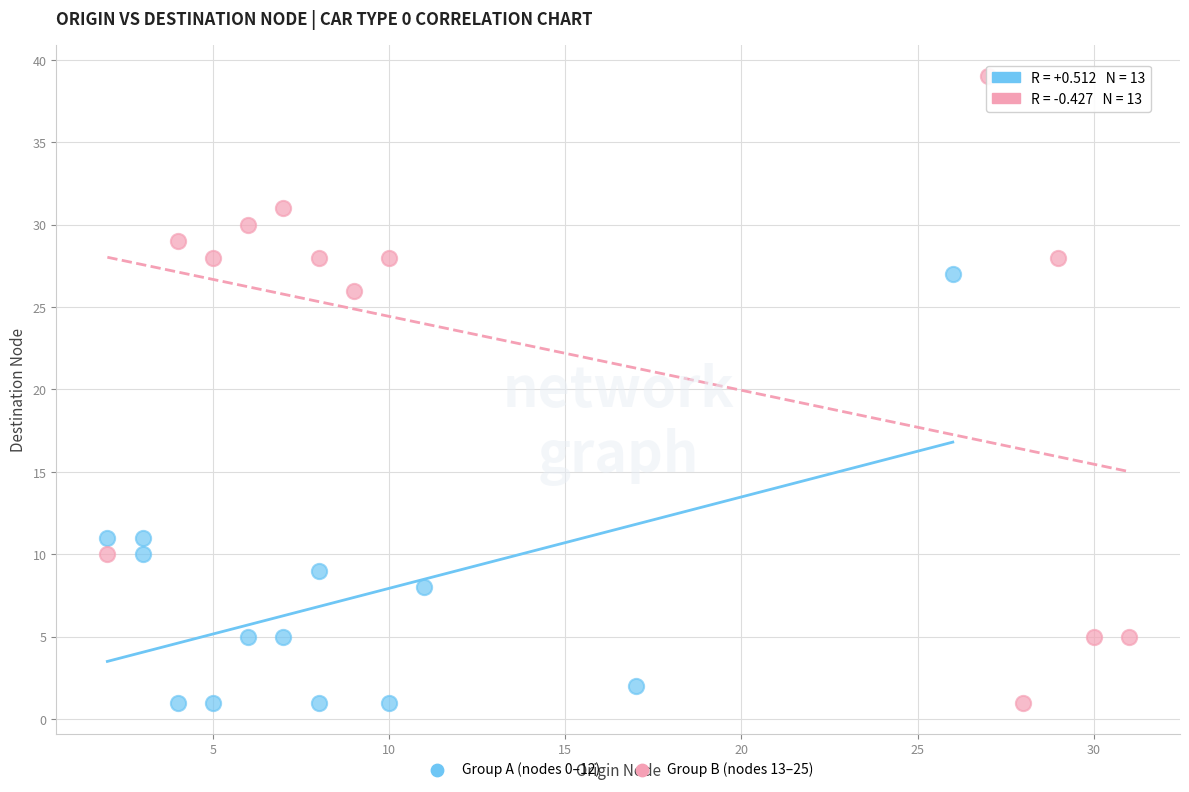

Which series has the widest spread of Y values?

Group B (nodes 13–25)